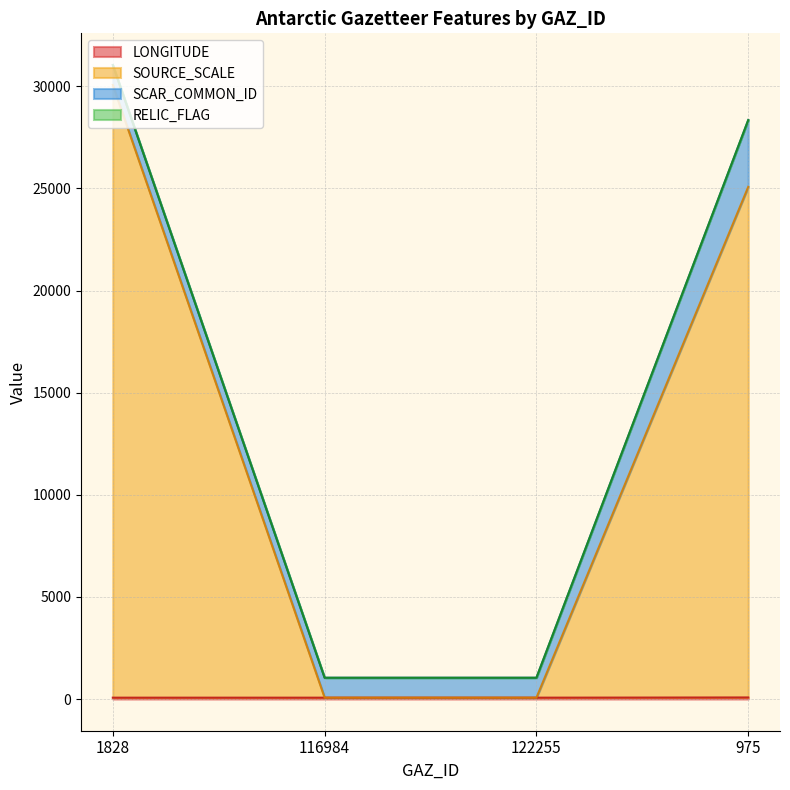

Which has a higher value, 1828 or 975?

975